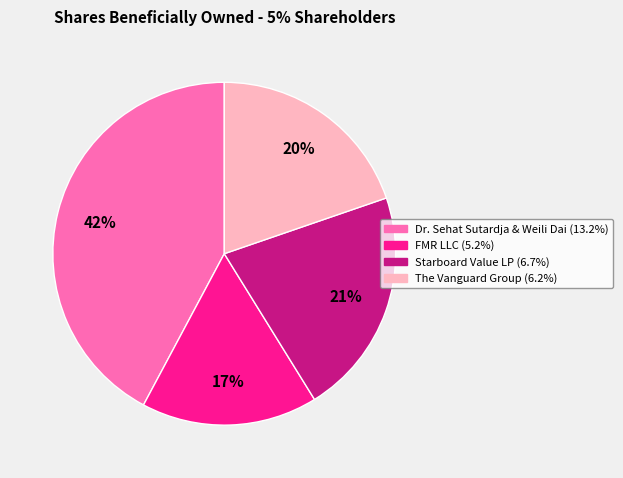

Approximately how many times larger is the value at The Vanguard Group (6.2%) compared to Dr. Sehat Sutardja & Weili Dai (13.2%)?

0.5